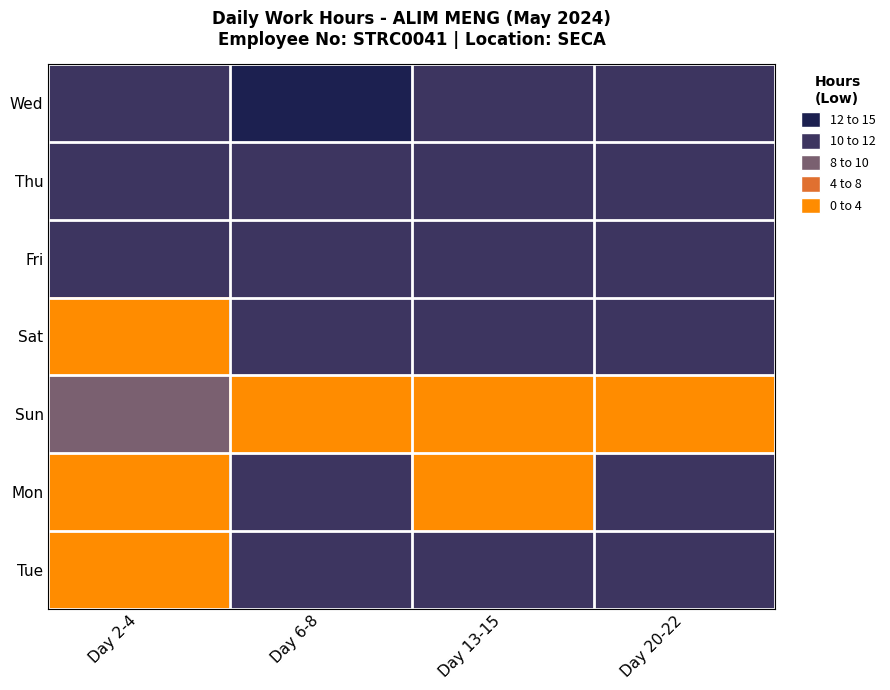

Which series changed the most between Day 2-4 and Day 20-22?

Tue